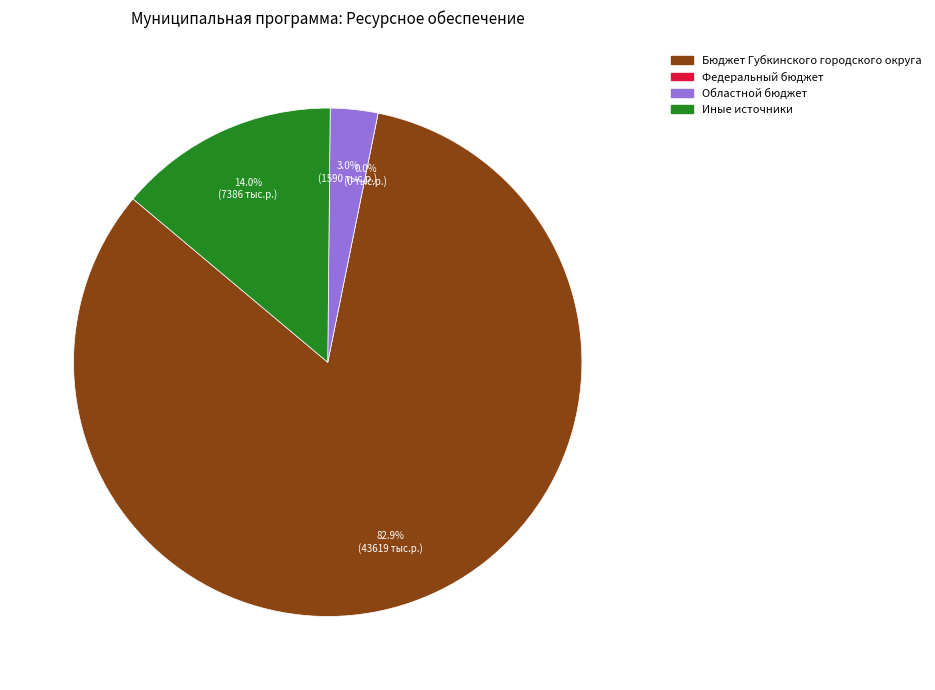

True or false: Областной бюджет accounts for 3% of the total.

True